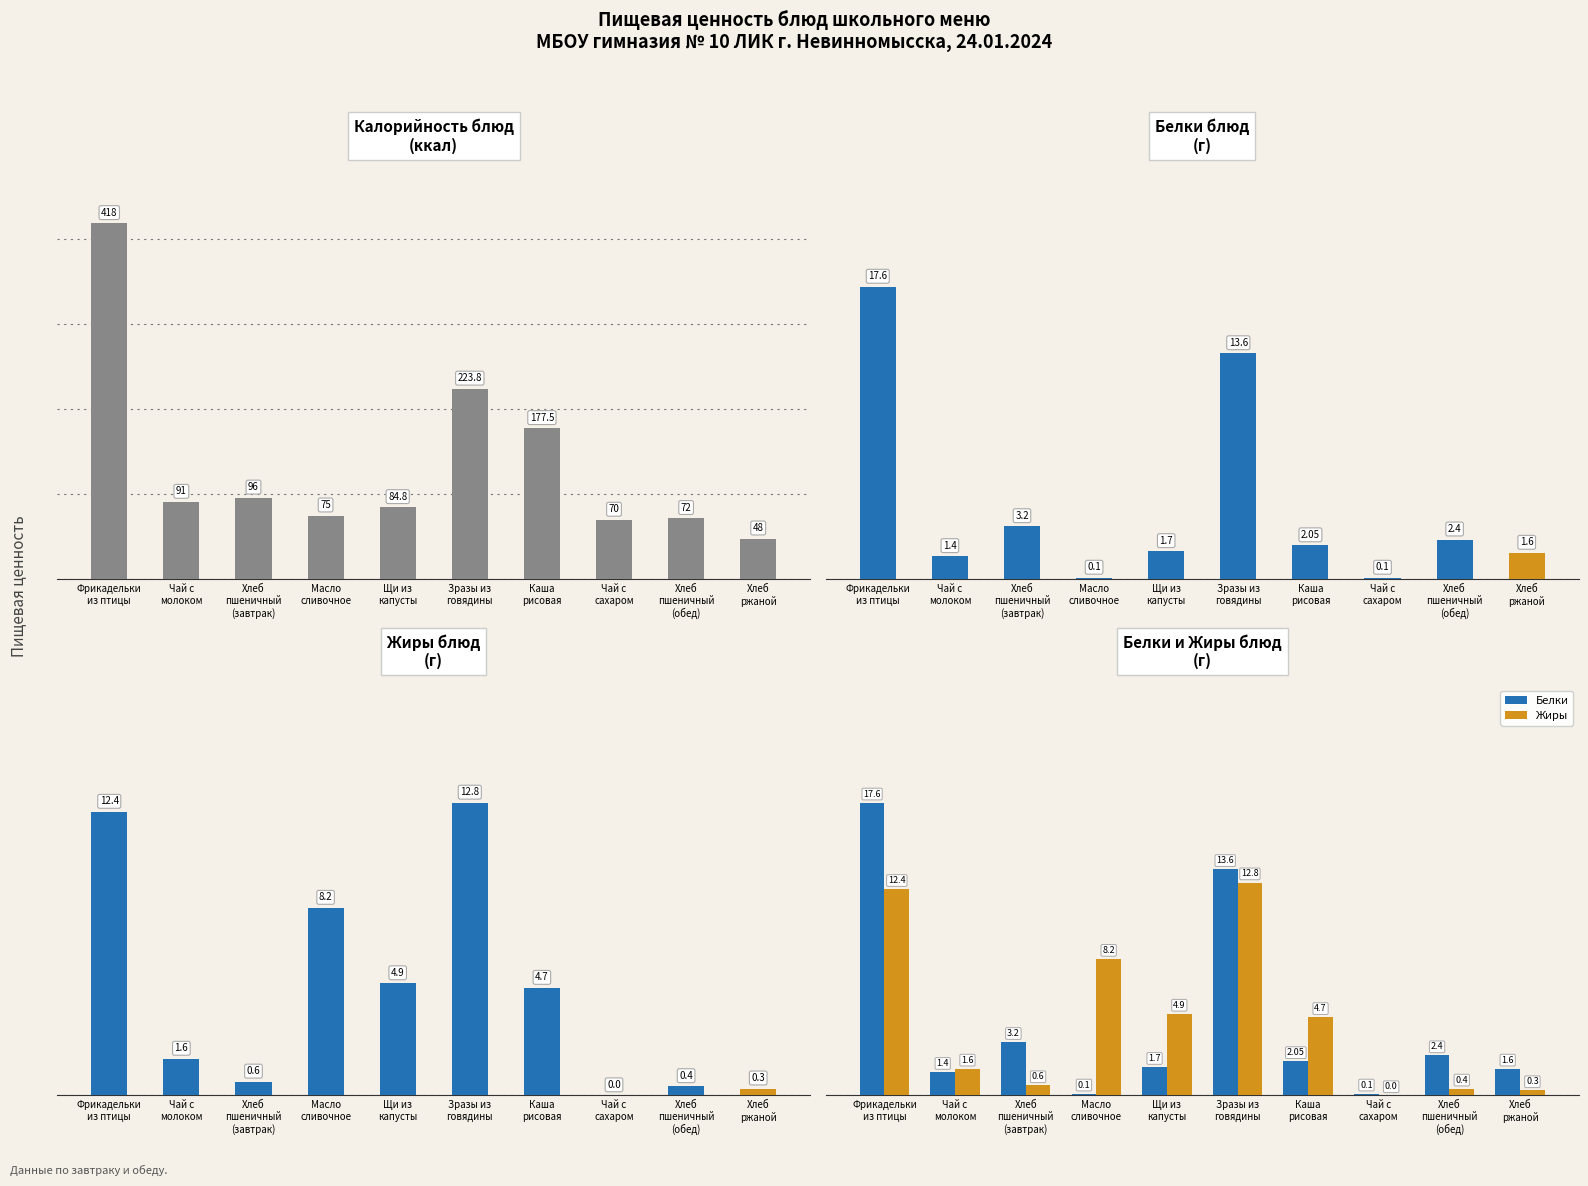

What is the label of the 6th bar from the right?

Щи из
капусты